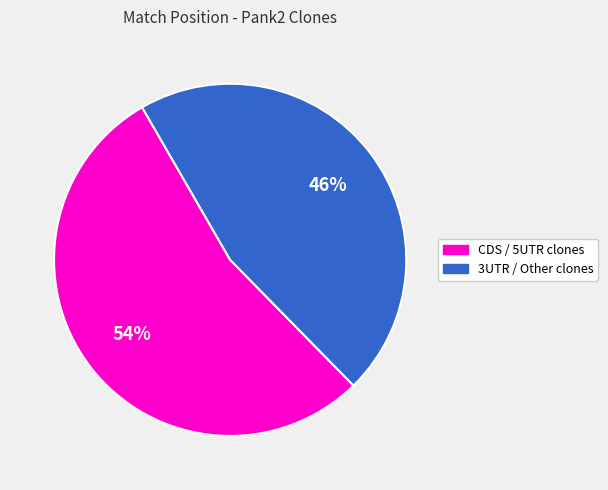

To the nearest percent, what is the difference between the largest and smallest slice percentages?

8%